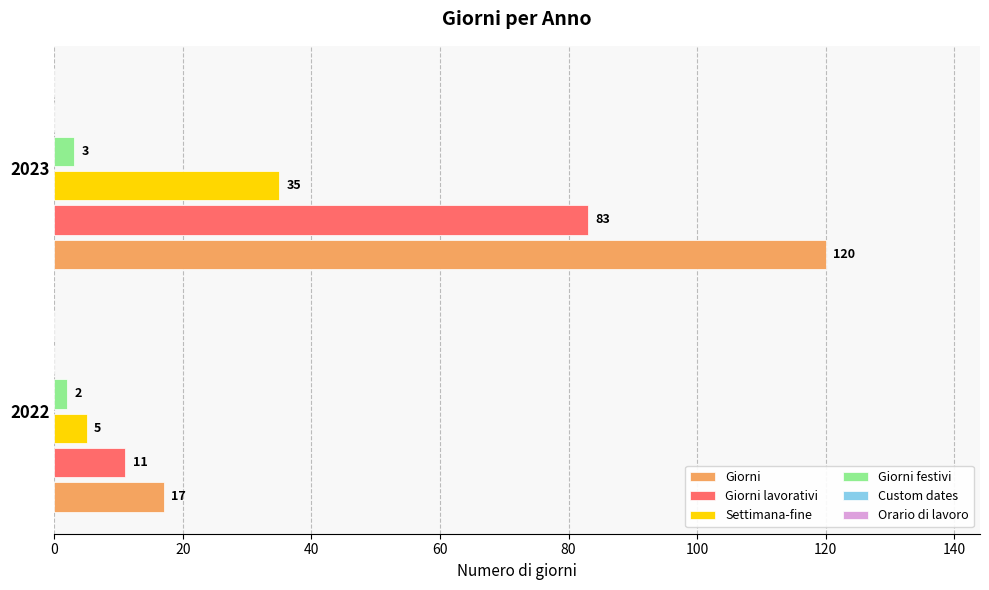

What value does the Giorni lavorativi series have at 2022, to the nearest 5?

10